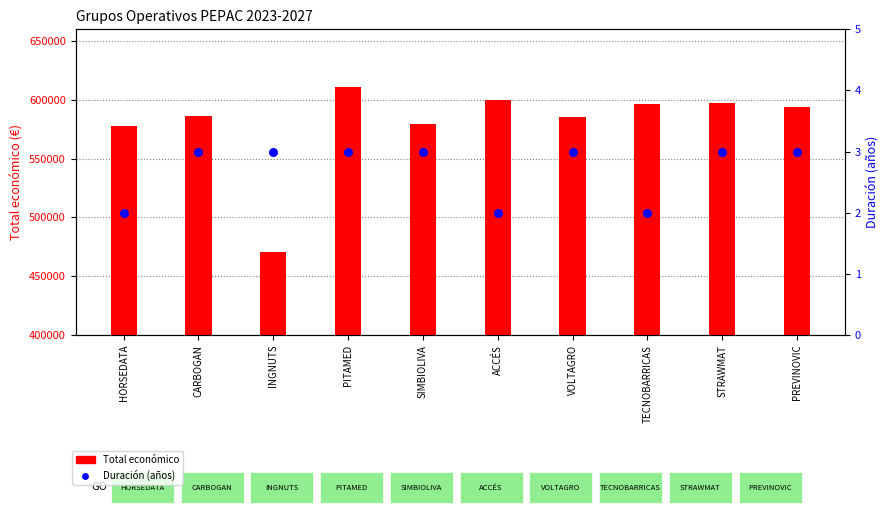

At which category is the sum across all series the highest?

PITAMED